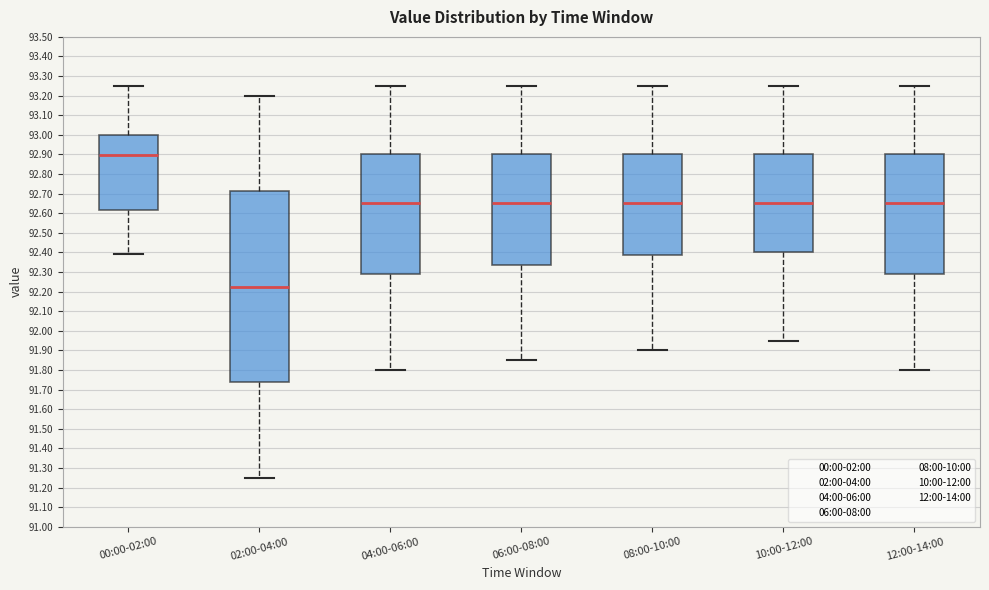

Which box is the tallest, from its lower edge to its upper edge?

02:00-04:00